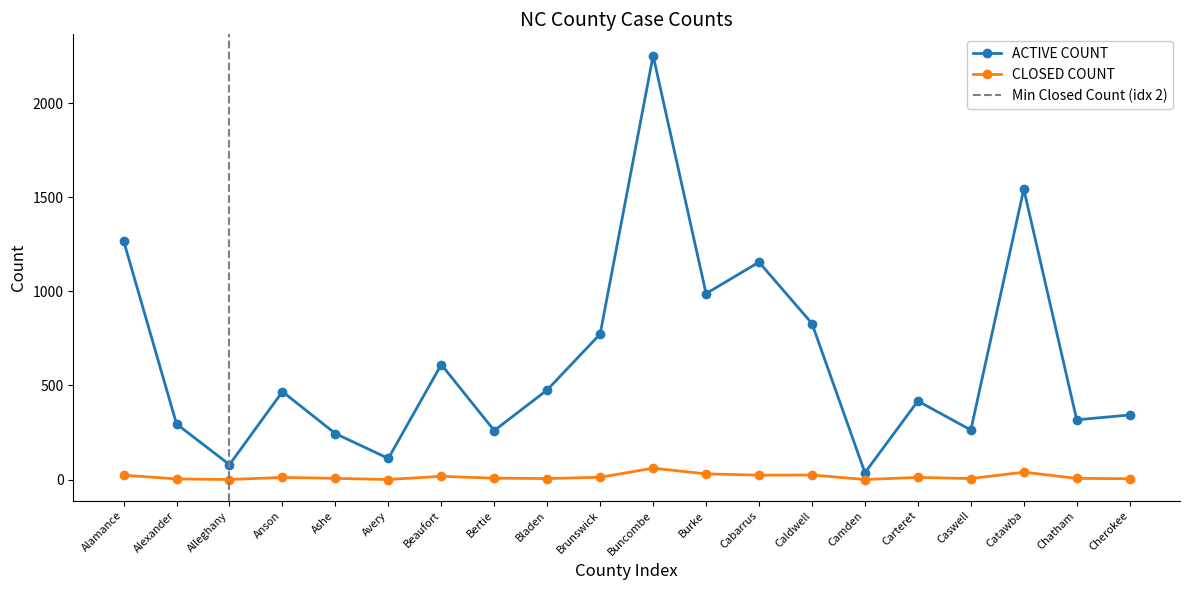

How many lines are shown in the chart?

2